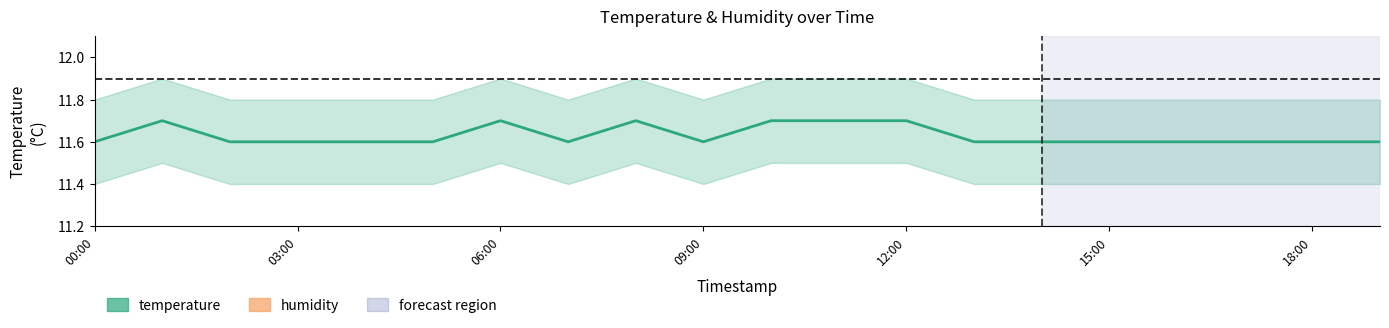

How many interior local peaks does the temperature series have?

3